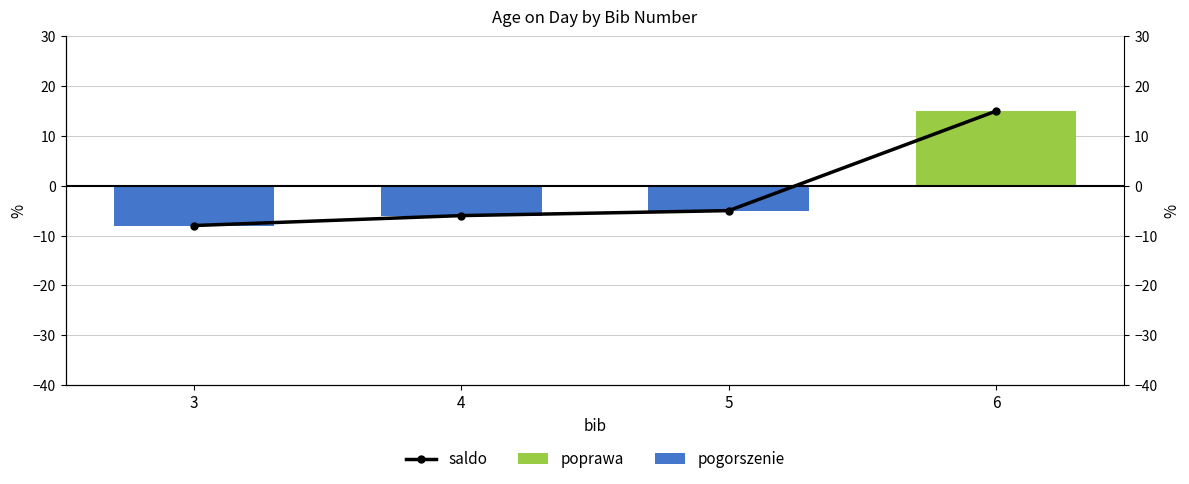

Rank the series by their maximum value, from highest to lowest.

saldo, poprawa, pogorszenie